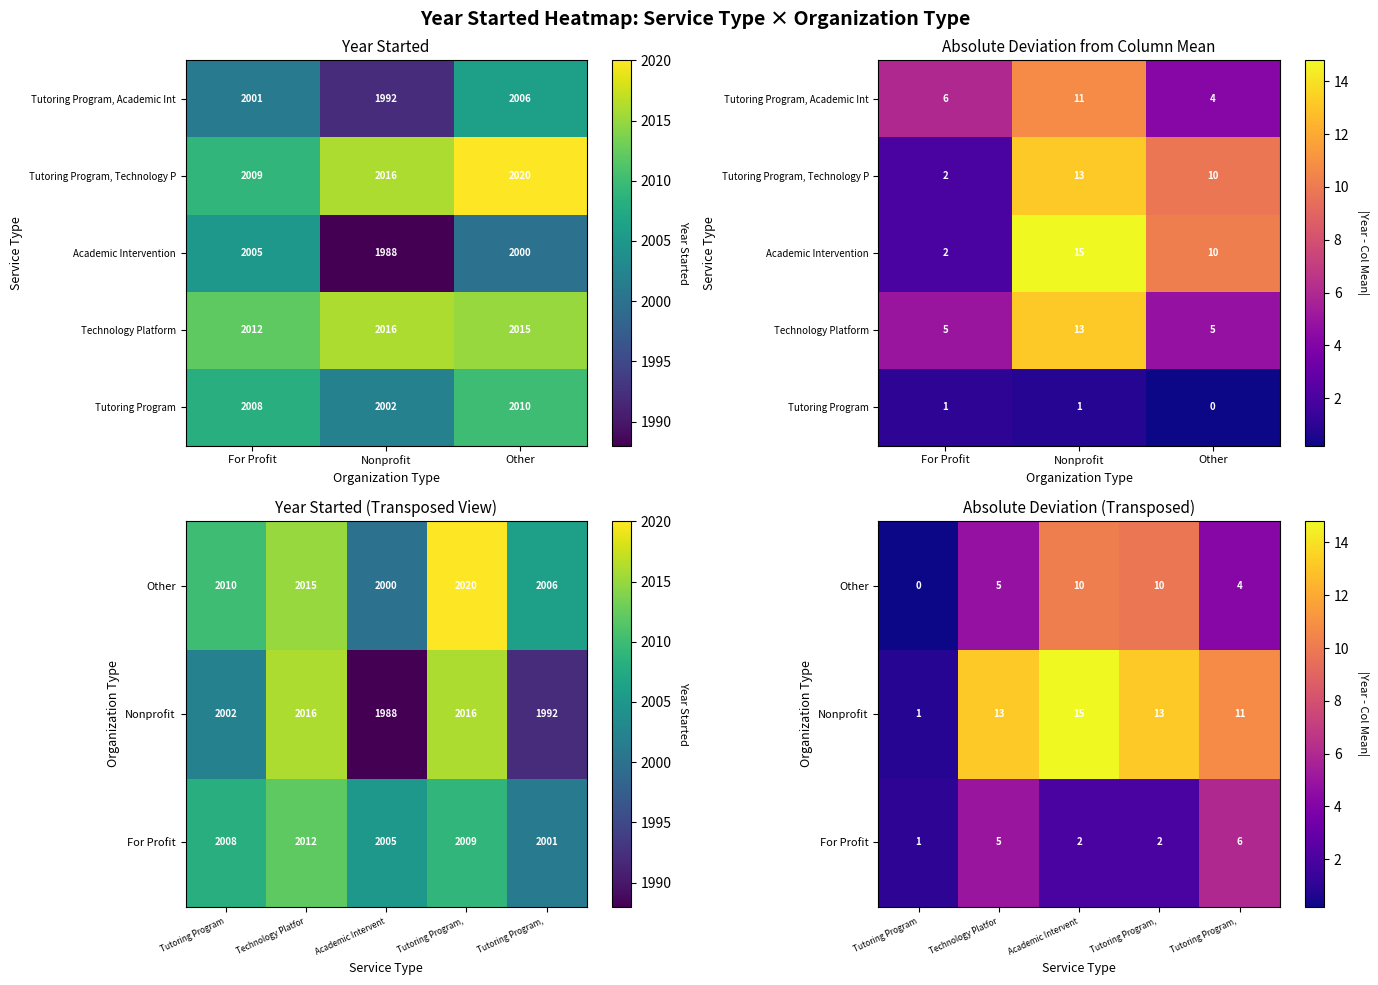

What is the difference between the maximum and minimum values in the Tutoring Program, Academic Intervention series?

14